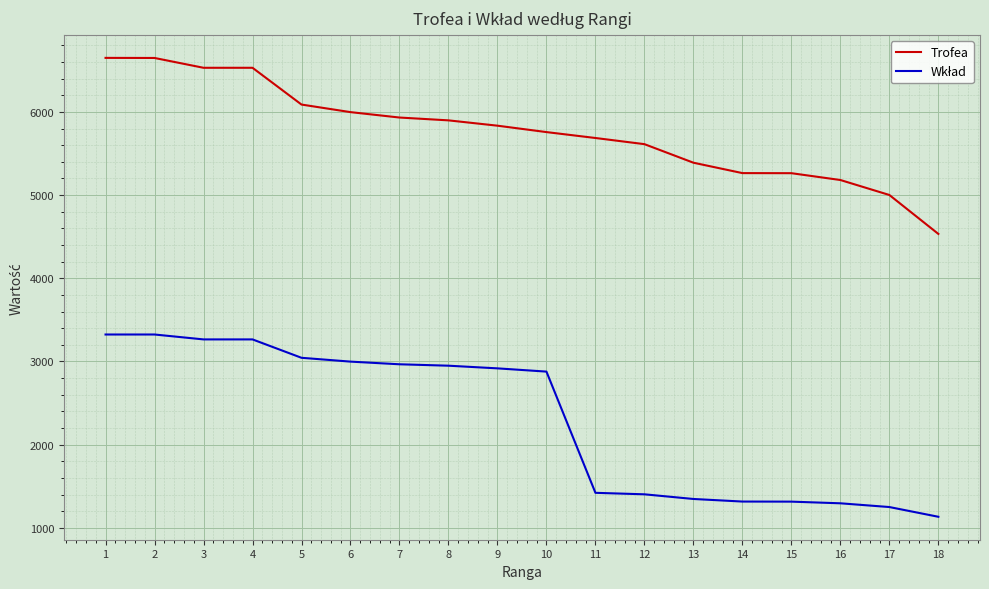

What is the minimum value shown in the chart?

1133